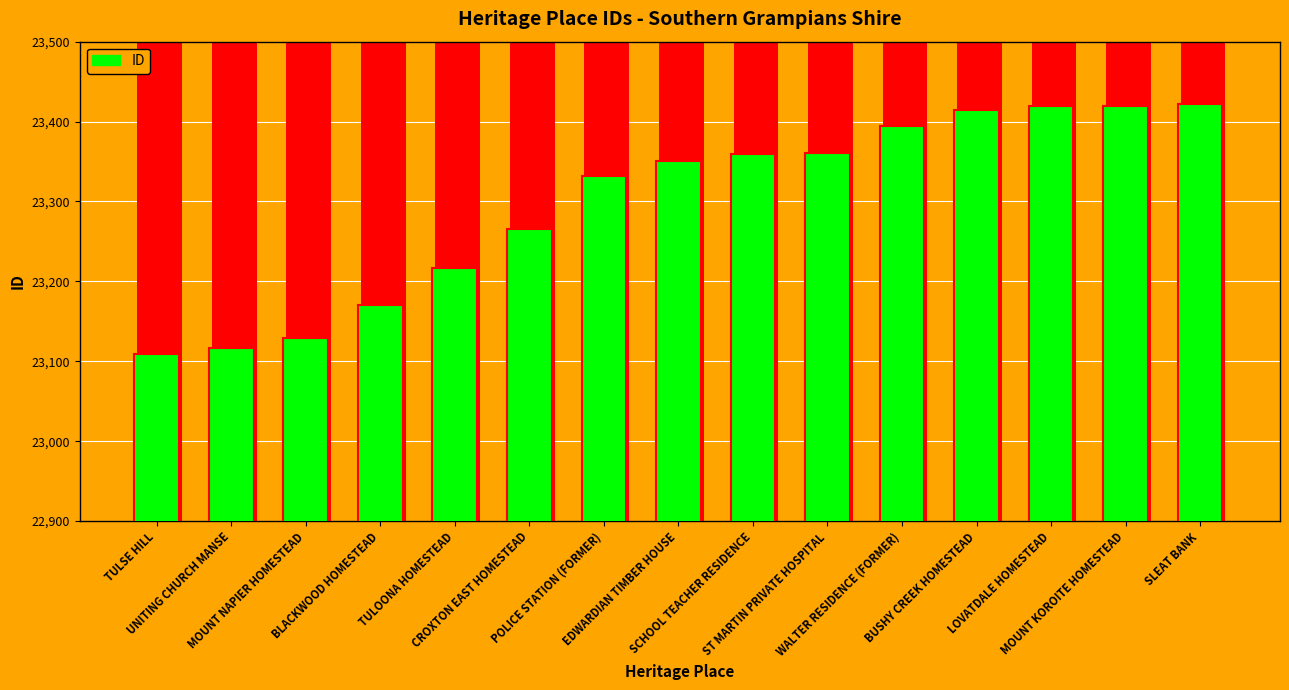

Which has a higher value, TULSE HILL or MOUNT NAPIER HOMESTEAD?

MOUNT NAPIER HOMESTEAD